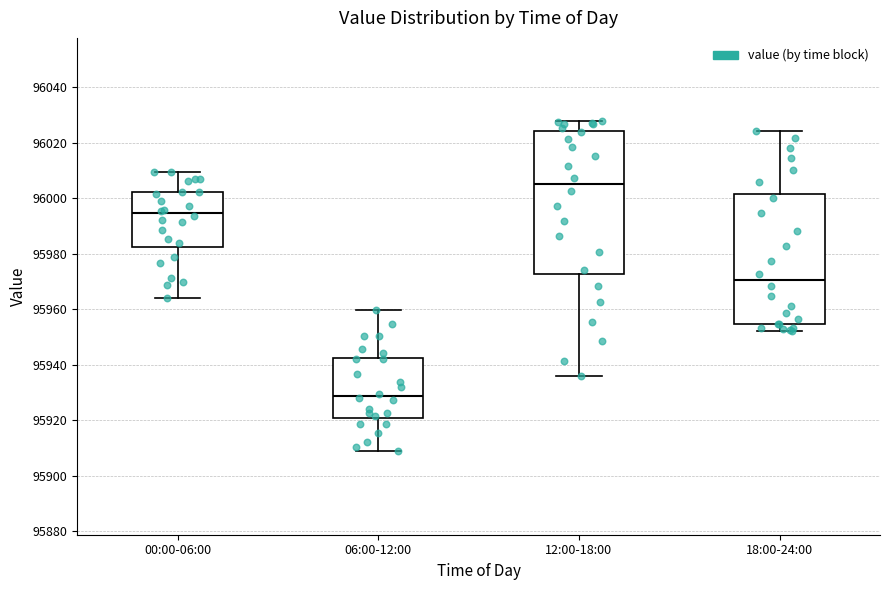

Which box has the highest median line?

12:00-18:00